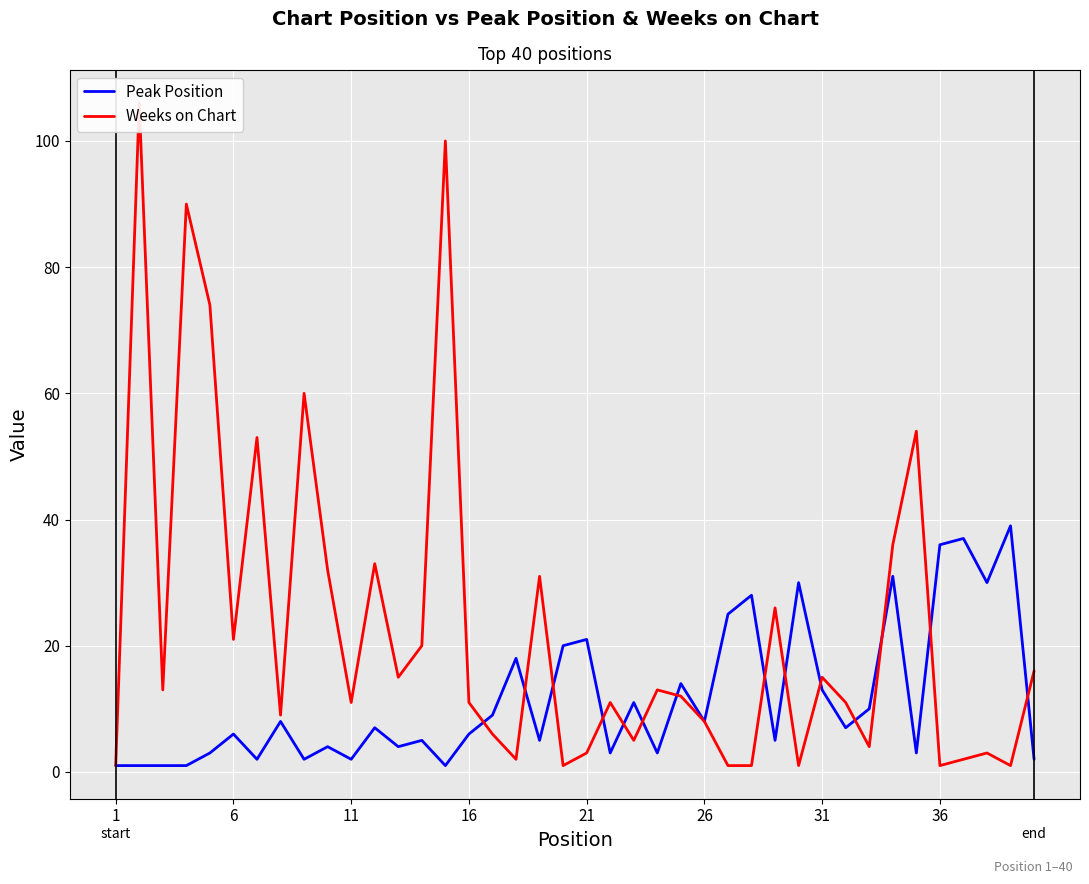

How many values in the Peak Position series exceed 7?

18